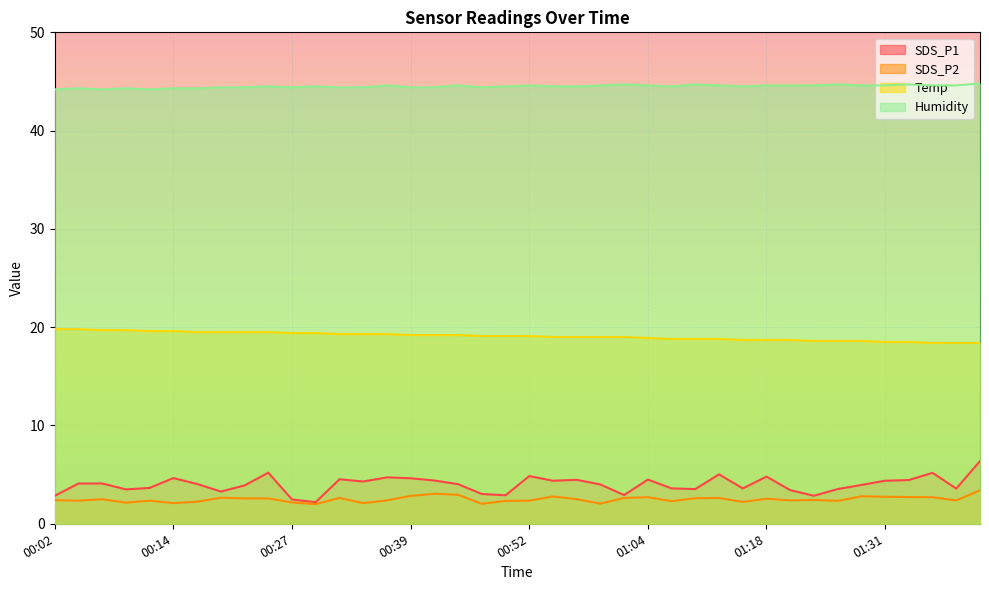

Between 01:16 and 01:21, which series saw the biggest shift?

SDS_P1